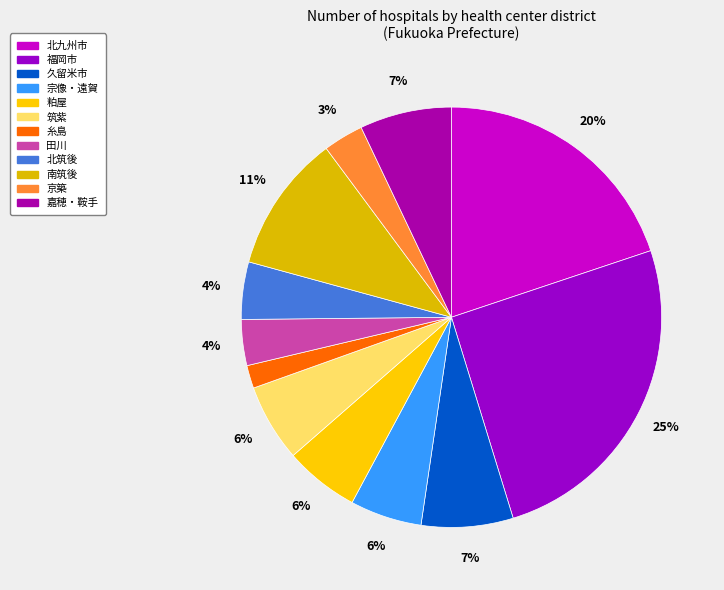

How many segments does this pie chart have?

12